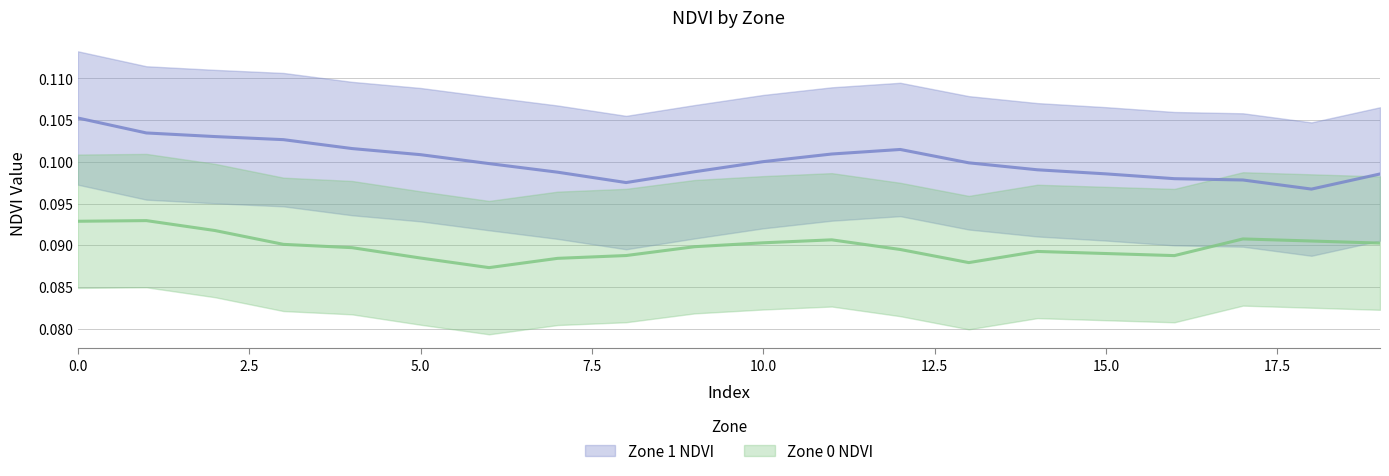

The Zone 1 NDVI series shows 0.2 at 12. True or false?

False